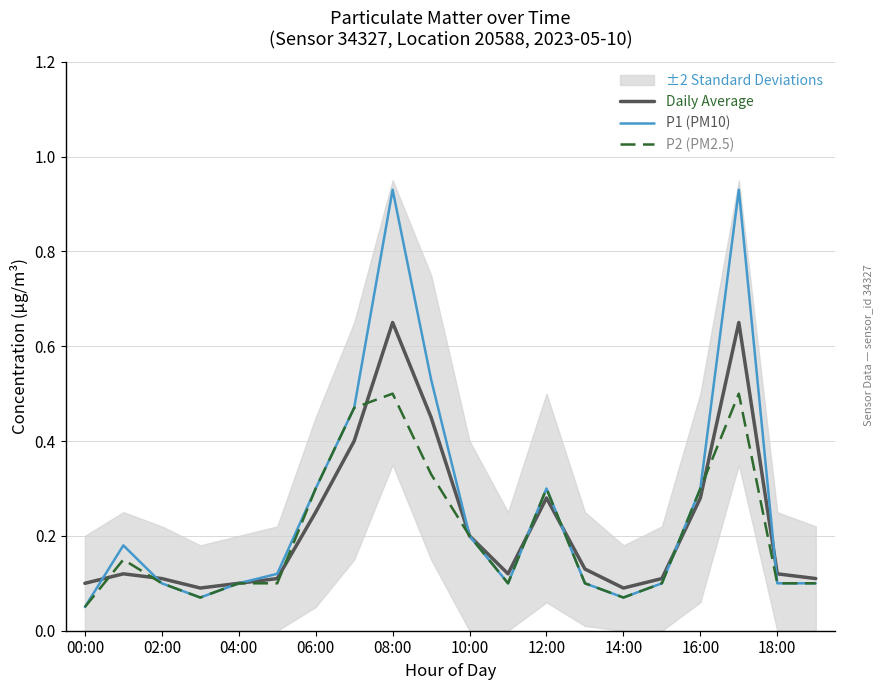

True or false: P2 (PM2.5) has a value of 0.3 at 10:00.

False